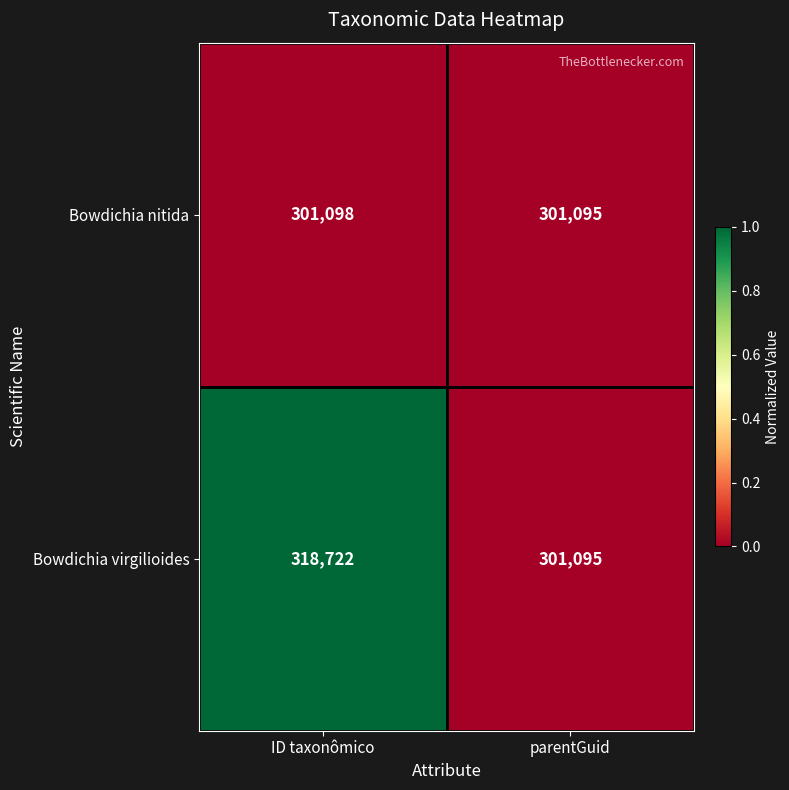

Which label corresponds to the largest value in the chart?

ID taxonômico